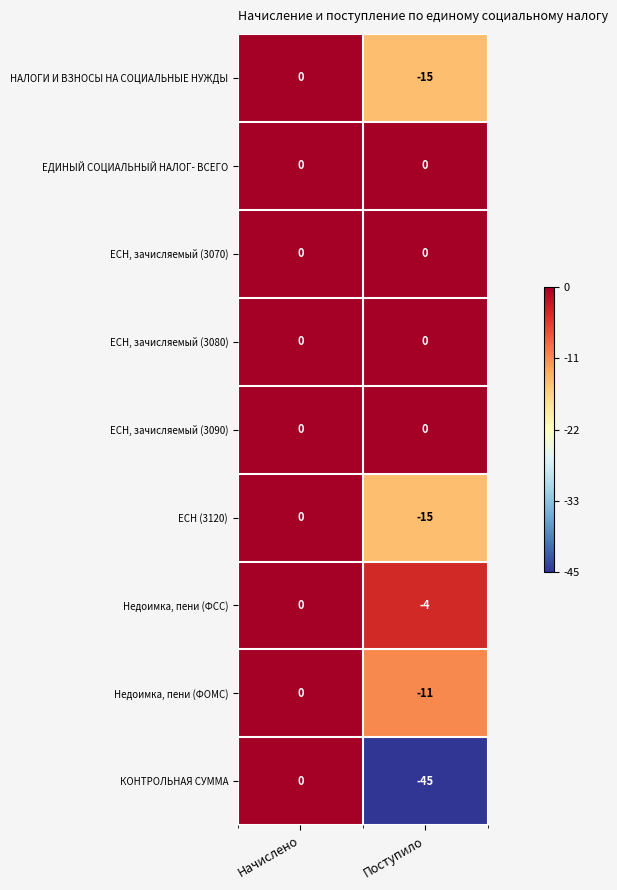

Count the number of data series in this chart.

9